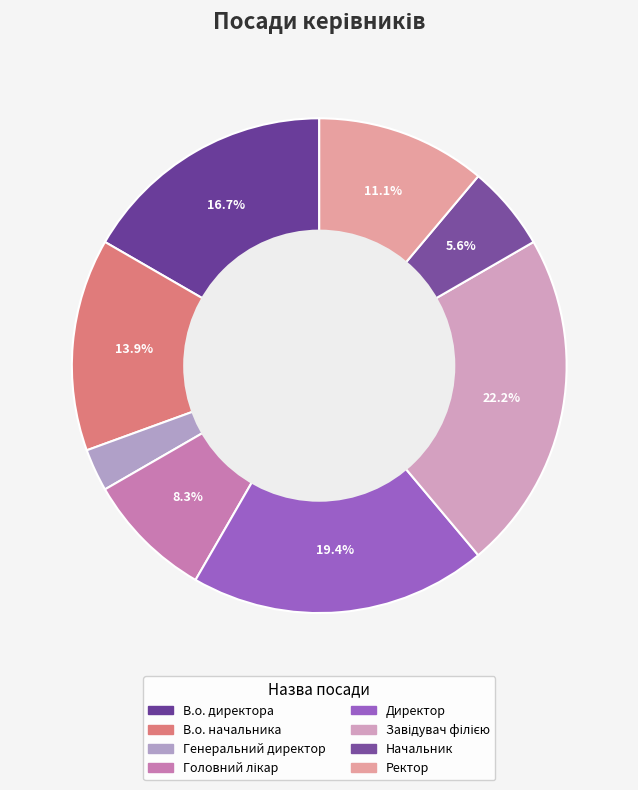

Which slice is the largest?

Завідувач філією